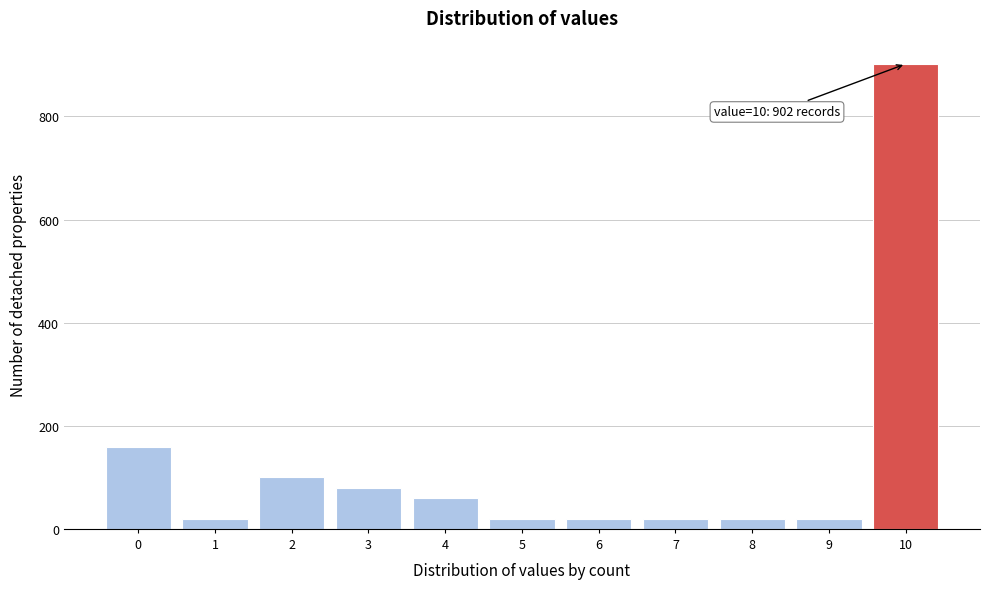

Reading left to right, list all the values displayed in this chart.

0=159	1=20	2=100	3=80	4=60	5=20	6=20	7=20	8=20	9=20	10=902